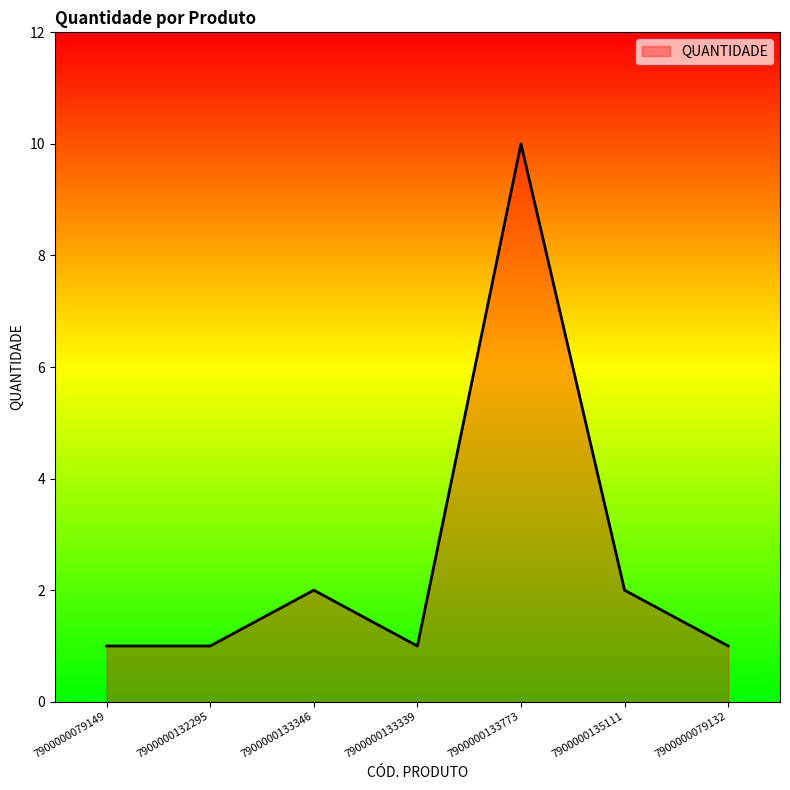

Is it true that the value at 7900000135111 is 3?

False